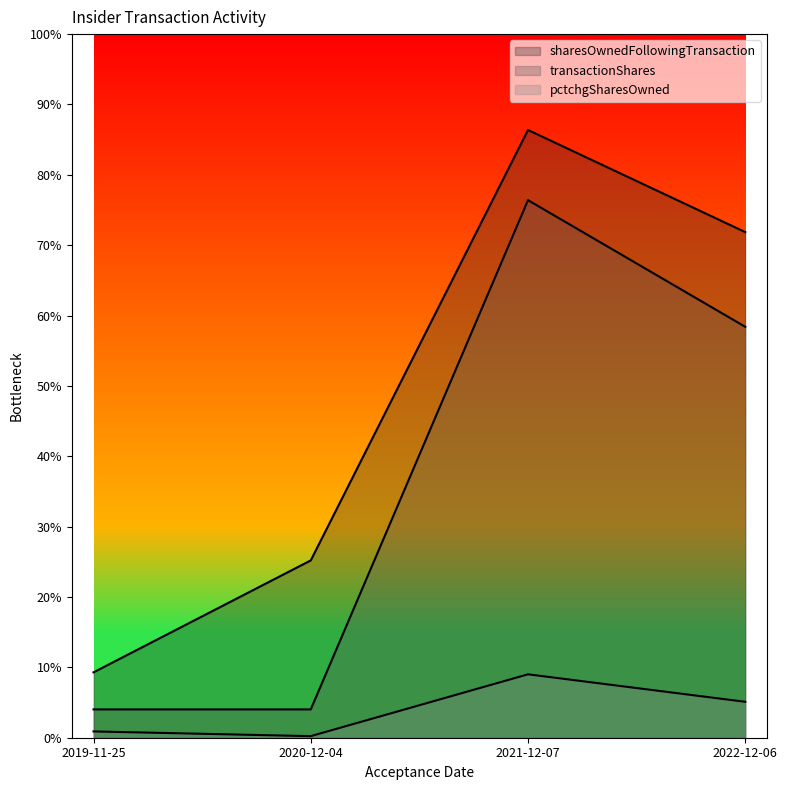

Count the number of data series in this chart.

3